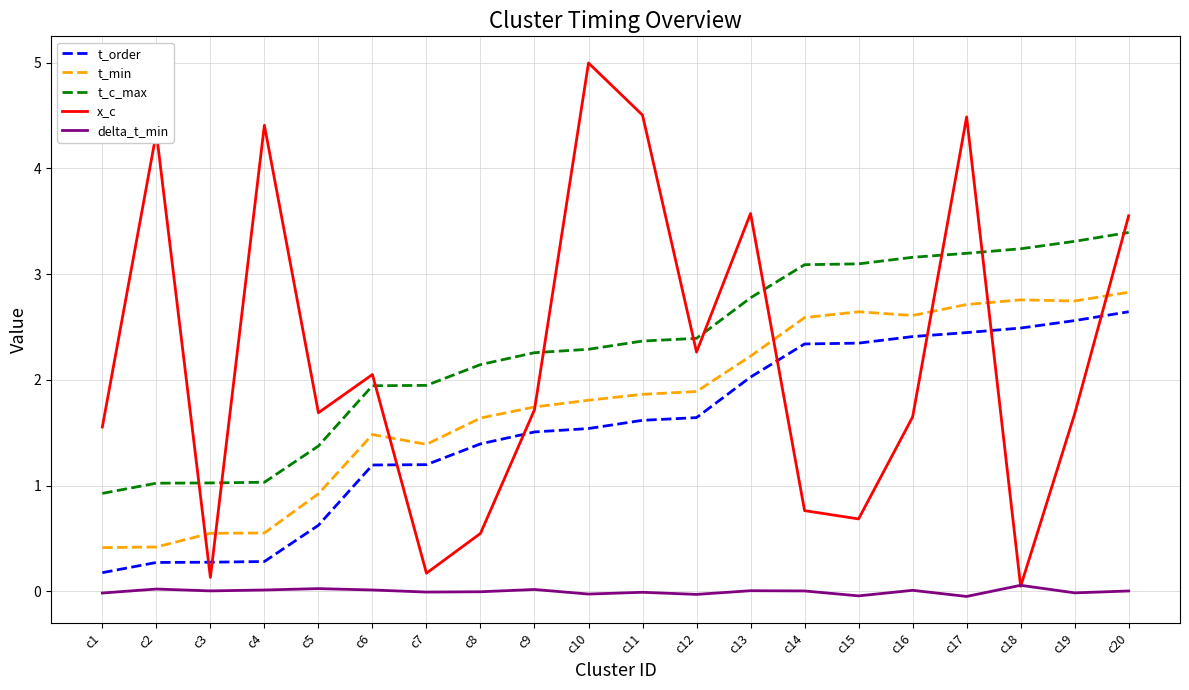

In t_min, how many points are lower than both neighbors (excluding endpoints)?

3